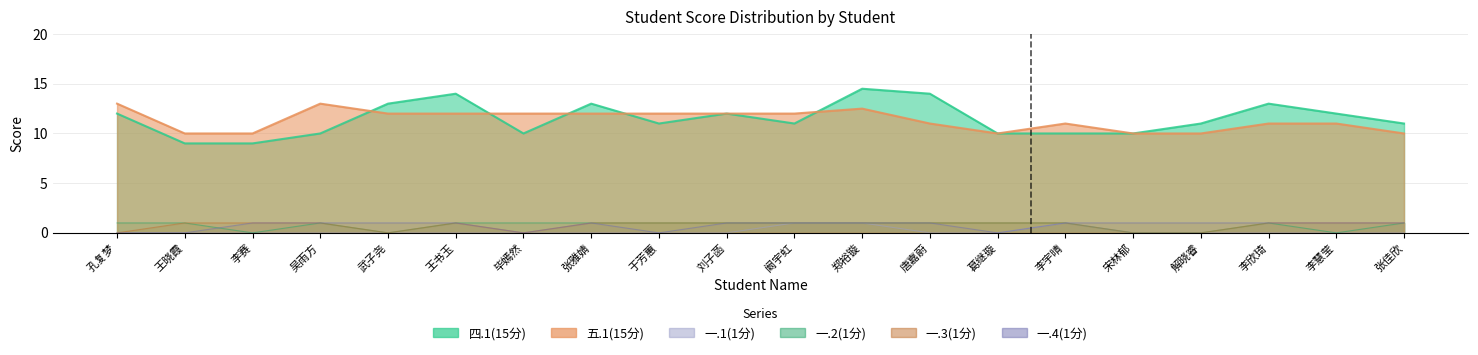

What is the value of the 五.1(15分) point at the 9th from the left?

12.0